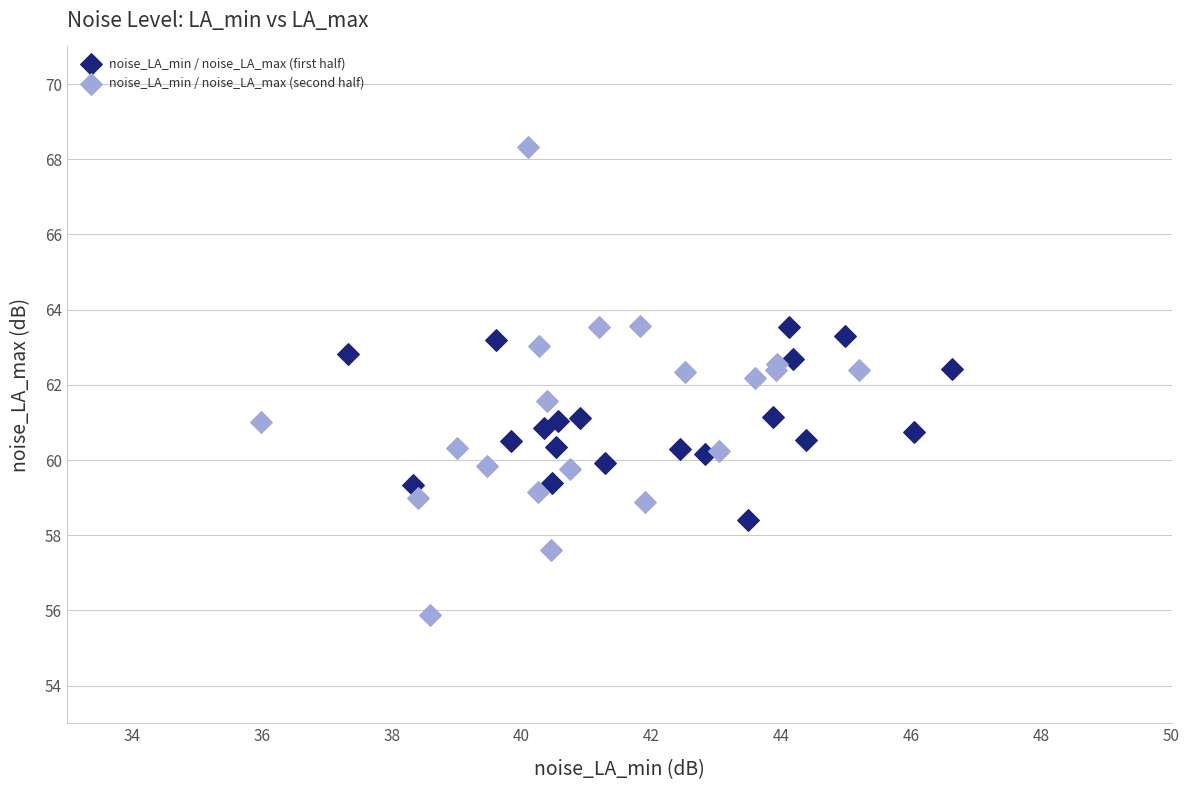

Which series contains the highest Y value?

noise_LA_min / noise_LA_max (second half)